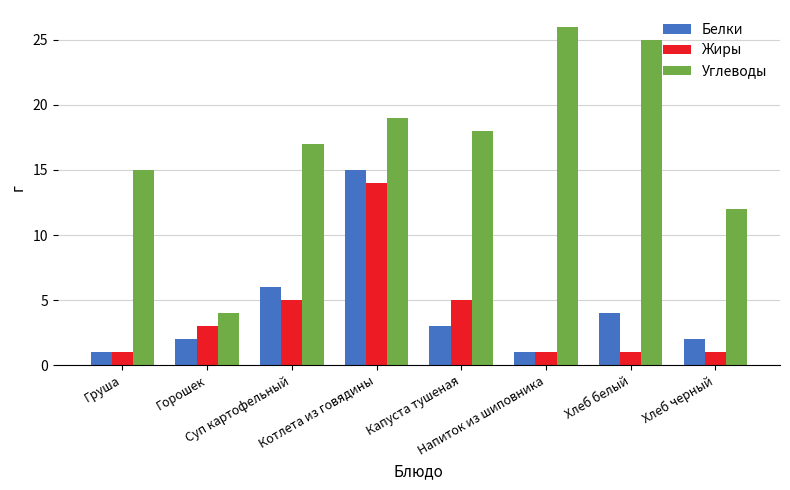

How many bars are there in total?

24